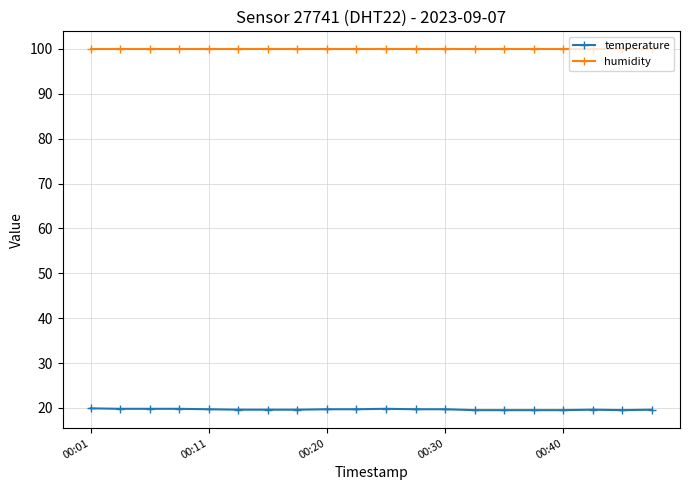

What is the value of the temperature point at the 10th from the left?

19.7